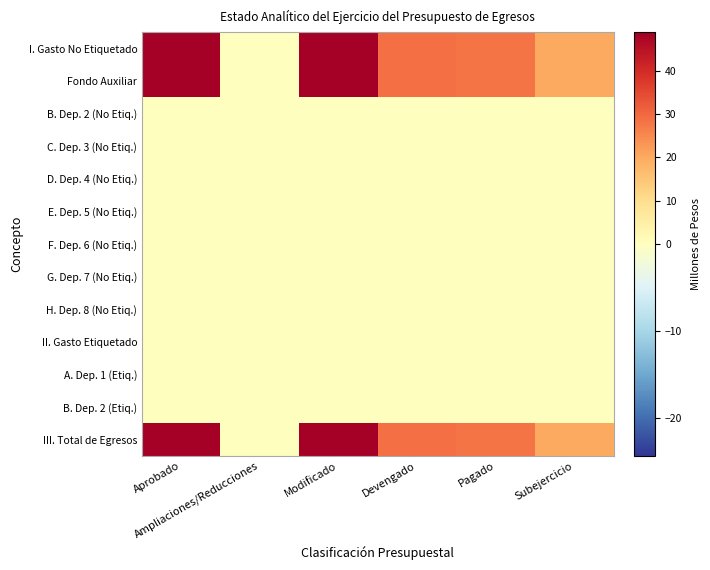

Rank the series at Pagado from highest to lowest value.

I. Gasto No Etiquetado, Fondo Auxiliar, III. Total de Egresos, B. Dep. 2 (No Etiq.), C. Dep. 3 (No Etiq.), D. Dep. 4 (No Etiq.), E. Dep. 5 (No Etiq.), F. Dep. 6 (No Etiq.), G. Dep. 7 (No Etiq.), H. Dep. 8 (No Etiq.), II. Gasto Etiquetado, A. Dep. 1 (Etiq.), B. Dep. 2 (Etiq.)